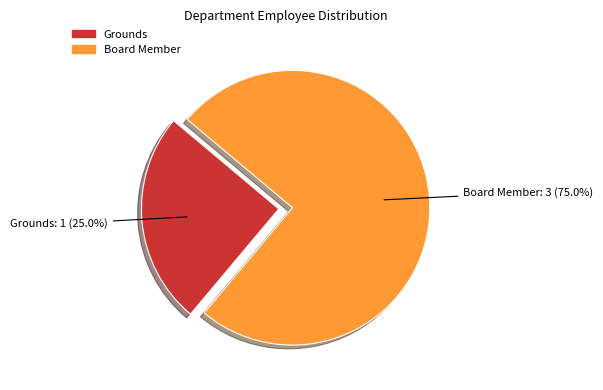

Which category has the biggest portion of the pie?

Board Member